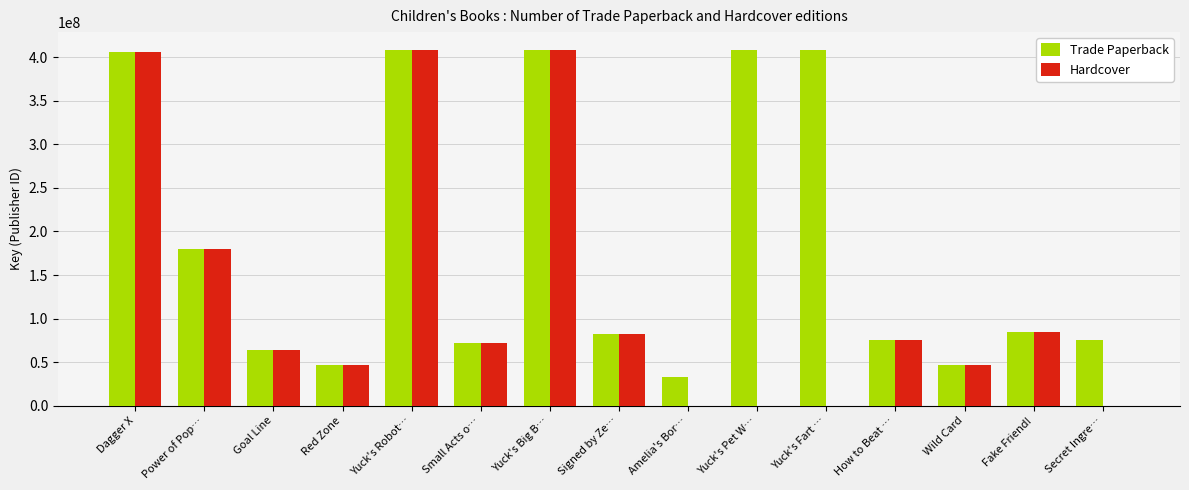

The Hardcover series shows 101916054 at Yuck's Robot…. True or false?

False